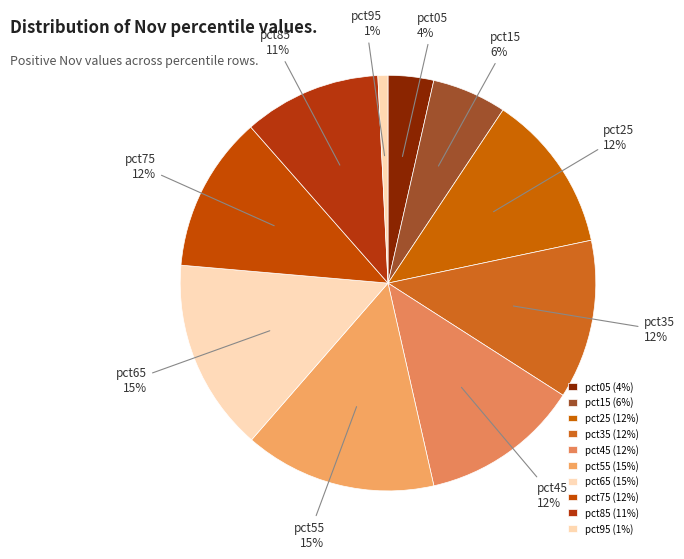

What percentage is the pct55 slice, to the nearest percent?

15%